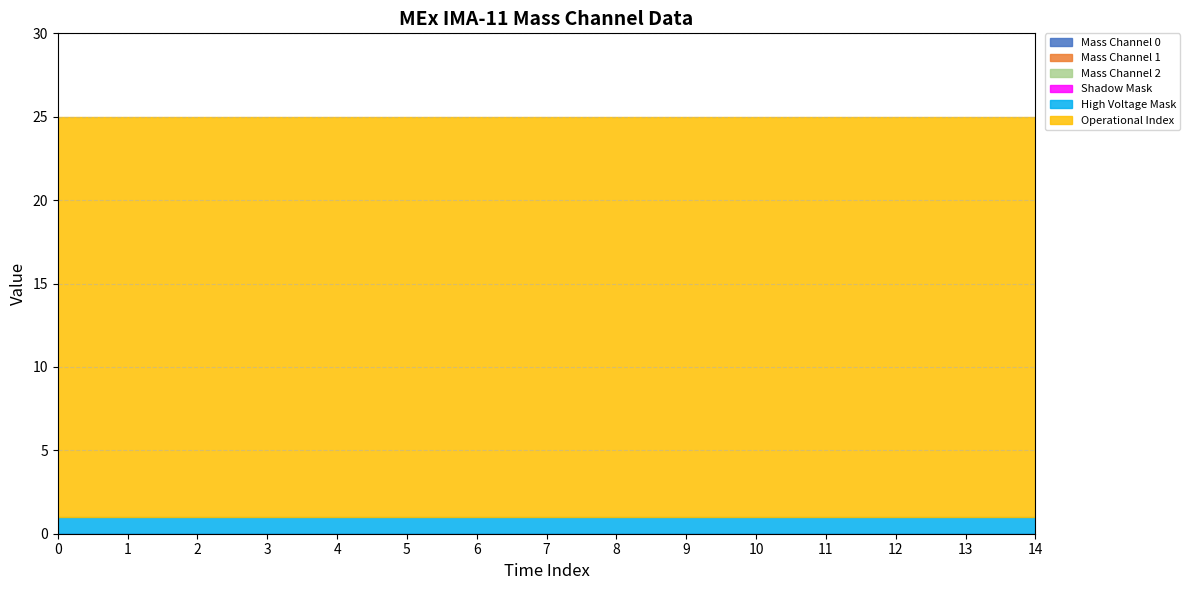

True or false: Operational Index has a value of 9 at 7.

False